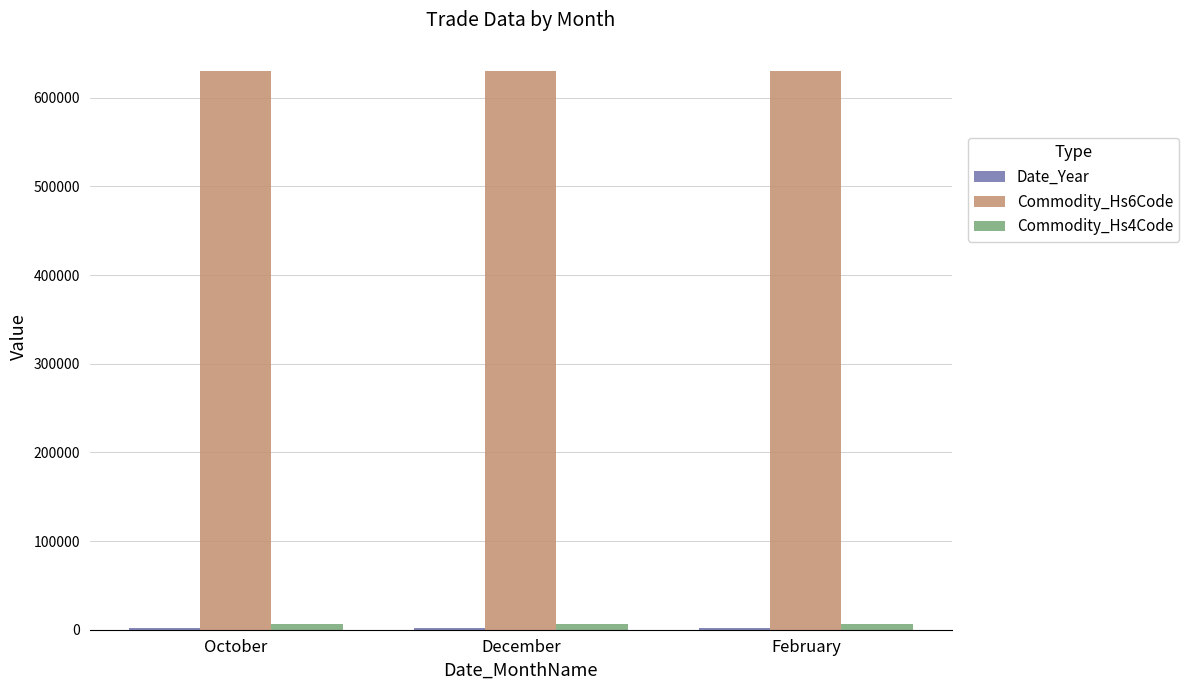

What is the total value across all series at October?

638955